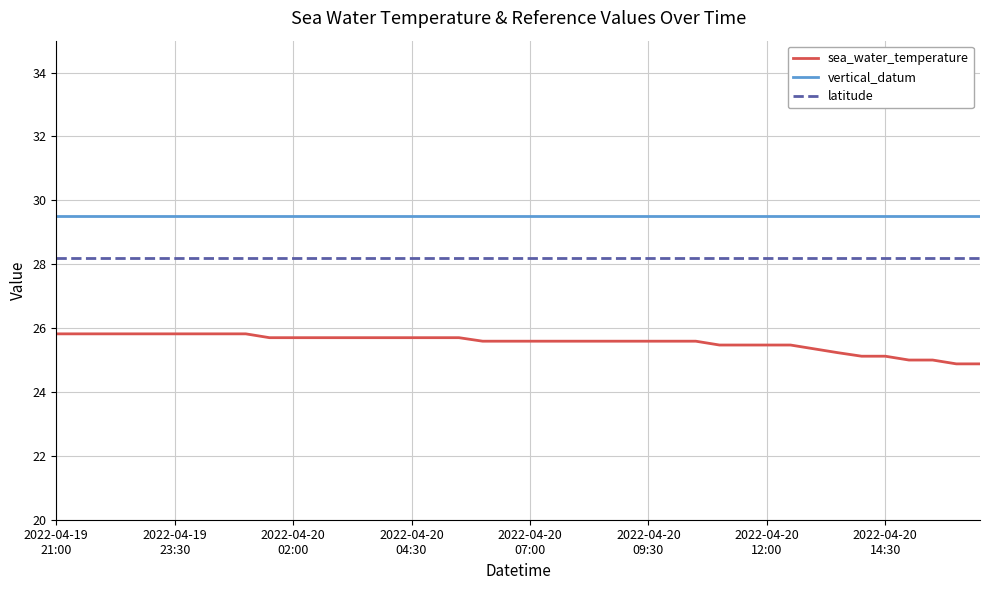

True or false: latitude and sea_water_temperature cross at least once.

False